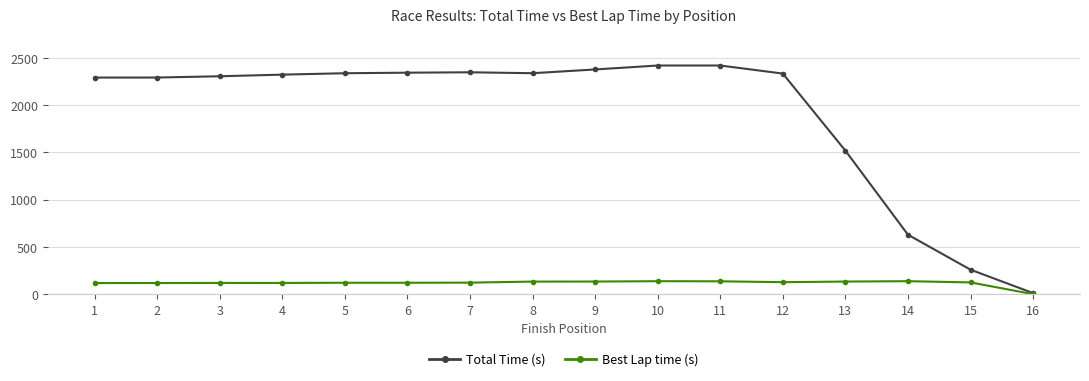

The value of Total Time (s) at 10 is 2417.1. True or false?

True